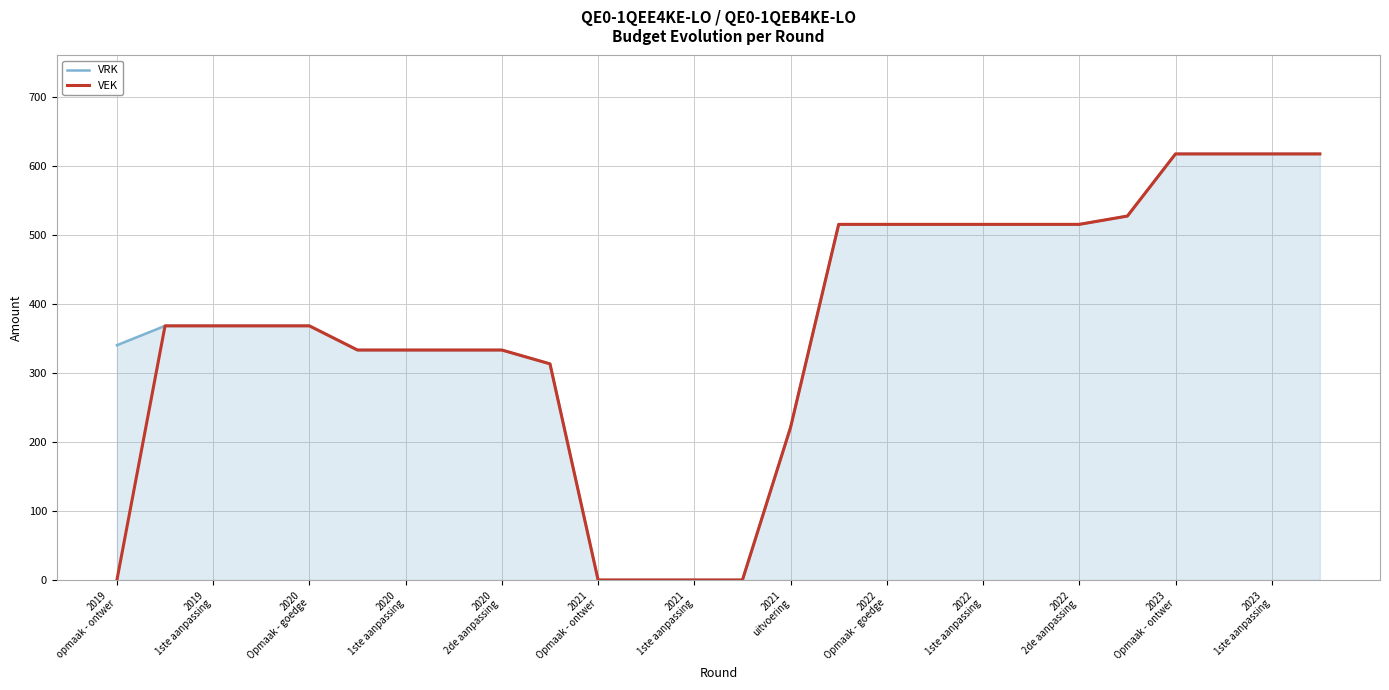

Rank the series by their average value, from highest to lowest.

VRK, VEK